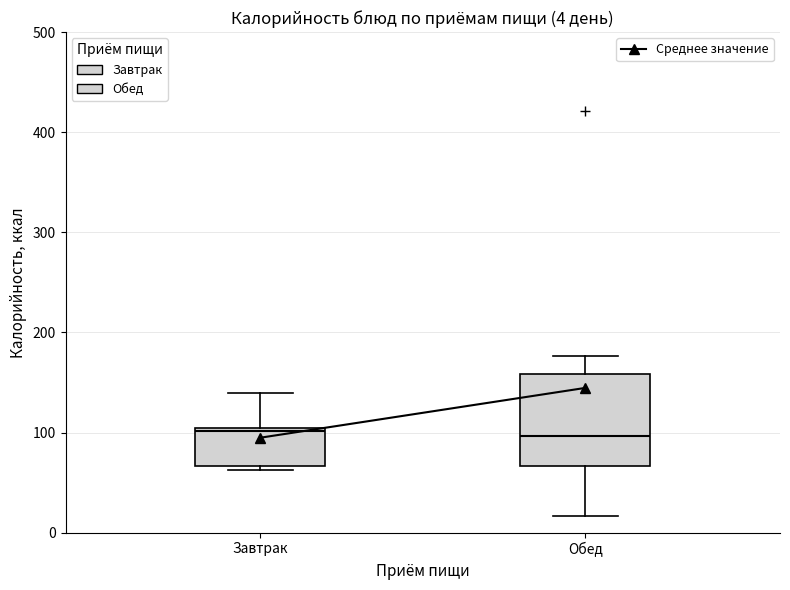

Comparing the boxes themselves (not the whiskers), which one is the tallest?

Обед